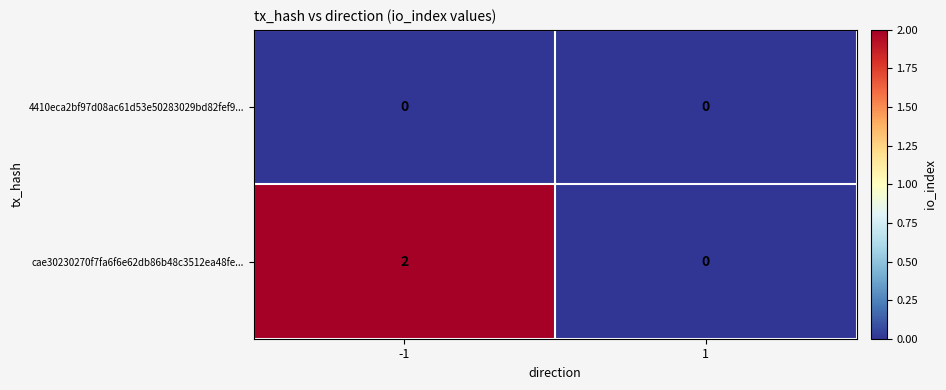

Which series has the largest total across all categories?

cae30230270f7fa6f6e62db86b48c3512ea48fe...